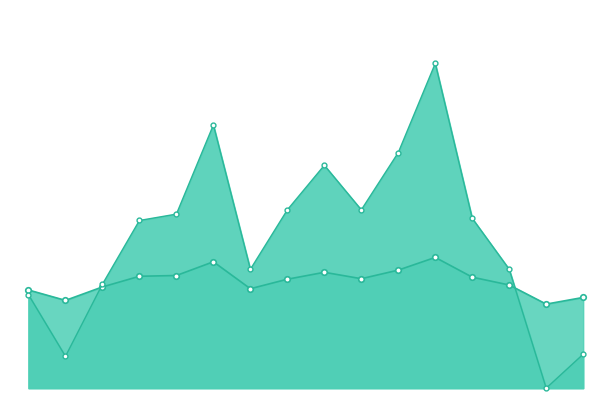

How many values in the Cash value (line) series exceed 72?

9